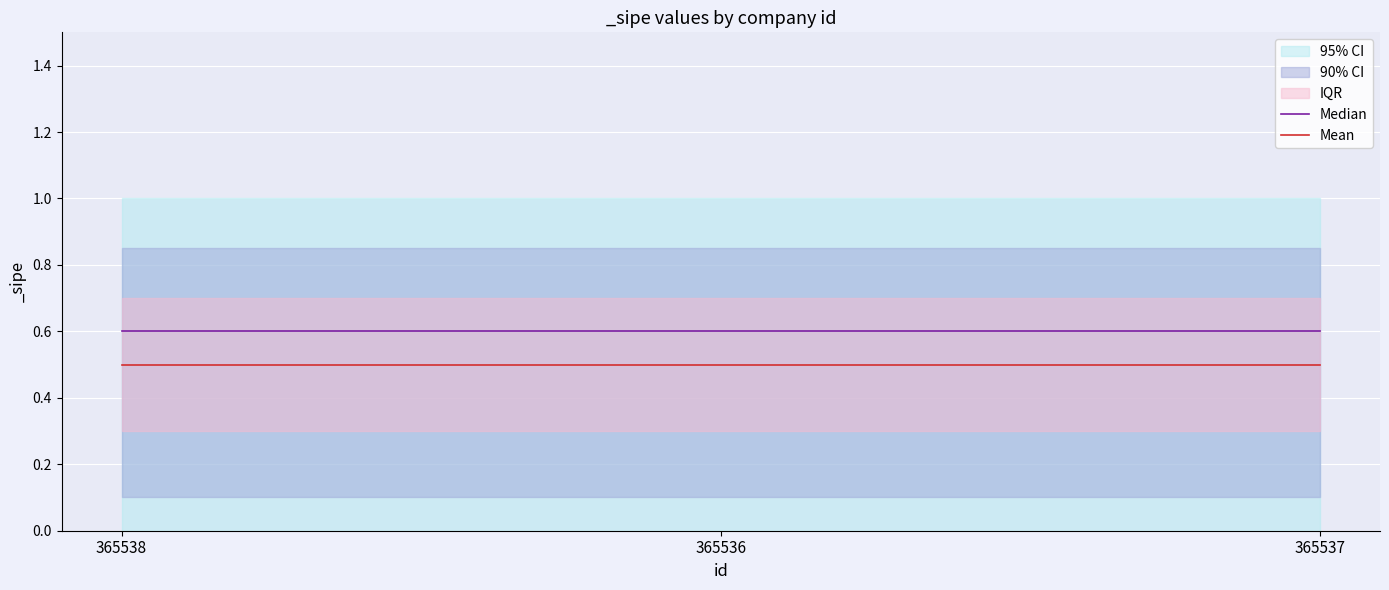

List the labels in order of Mean value, largest first.

365538, 365536, 365537